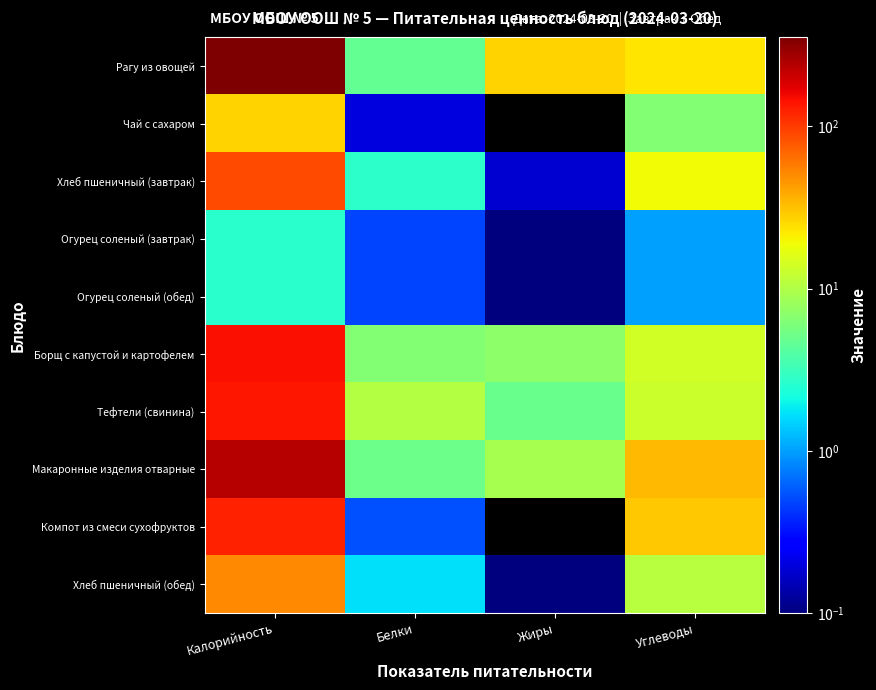

Which label corresponds to the largest value in the chart?

Калорийность